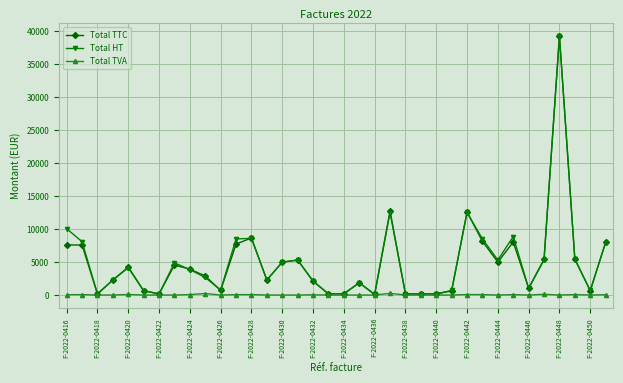

What is the highest value of the Total TTC series?

39200.0